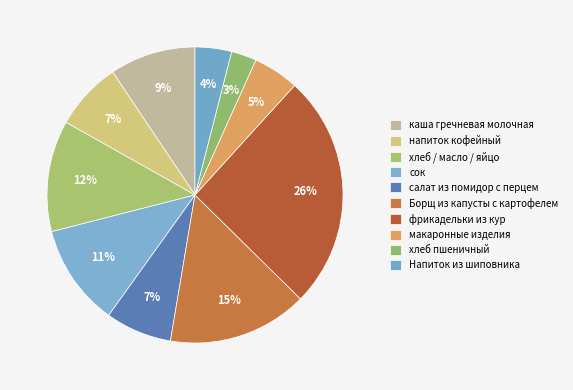

Is there any slice that represents more than half of the pie?

No